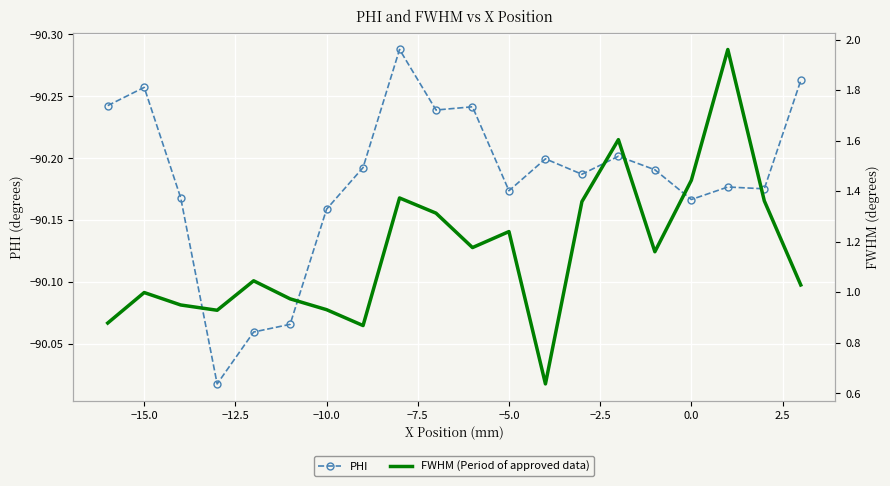

Reading right to left, list all the values displayed in this chart.

PHI: -90.3	-90.2	-90.2	-90.2	-90.2	-90.2	-90.2	-90.2	-90.2	-90.2	-90.2	-90.3	-90.2	-90.2	-90.1	-90.1	-90.0	-90.2	-90.3	-90.2
FWHM (Period of approved data): 1.0	1.4	2.0	1.4	1.2	1.6	1.4	0.6	1.2	1.2	1.3	1.4	0.9	0.9	1.0	1.0	0.9	0.9	1.0	0.9